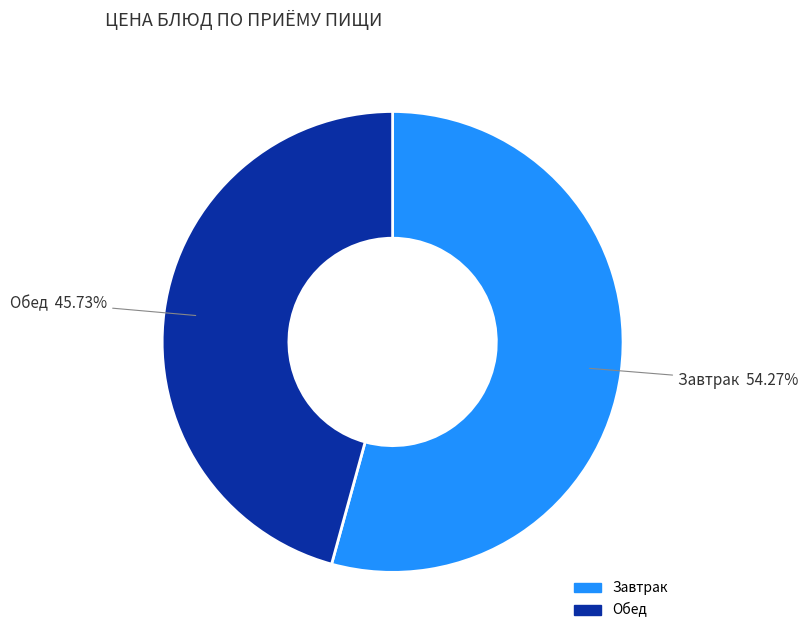

Is Обед the majority of the pie?

No